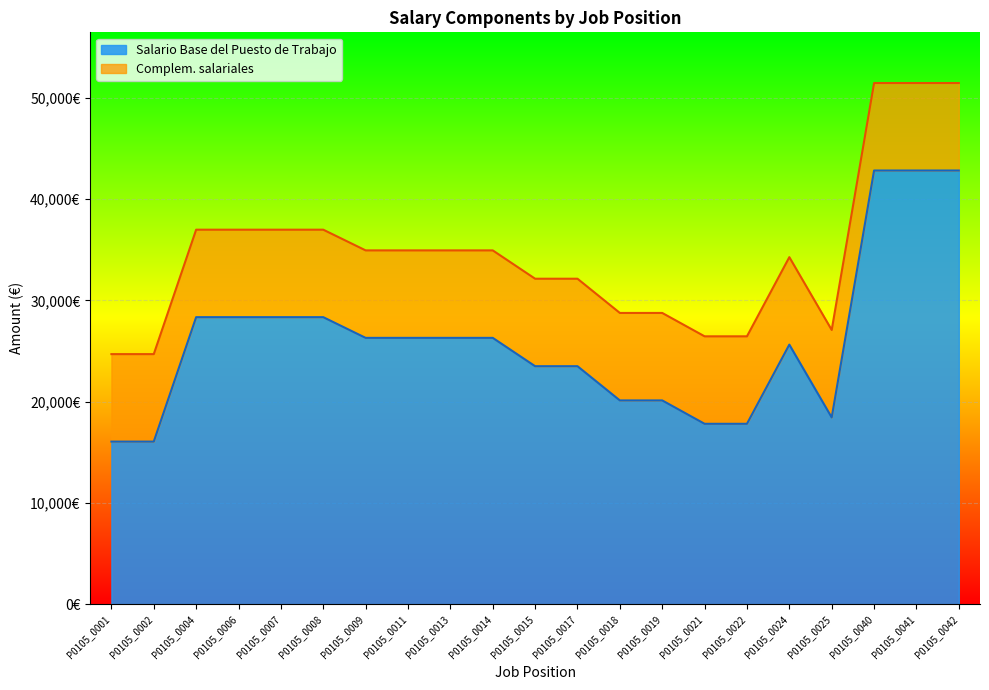

What is the smallest value displayed?

16066.0